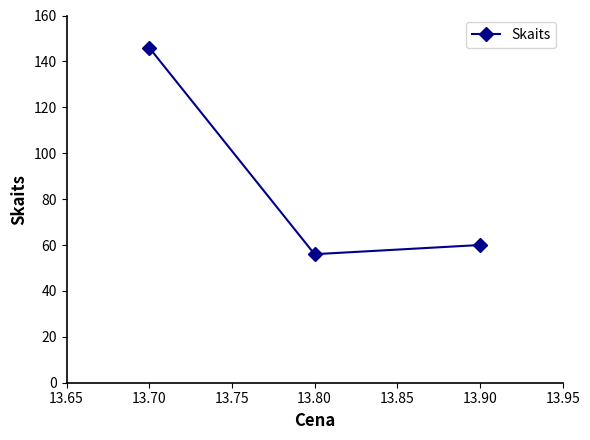

What is the approximate value at 13.80?

56